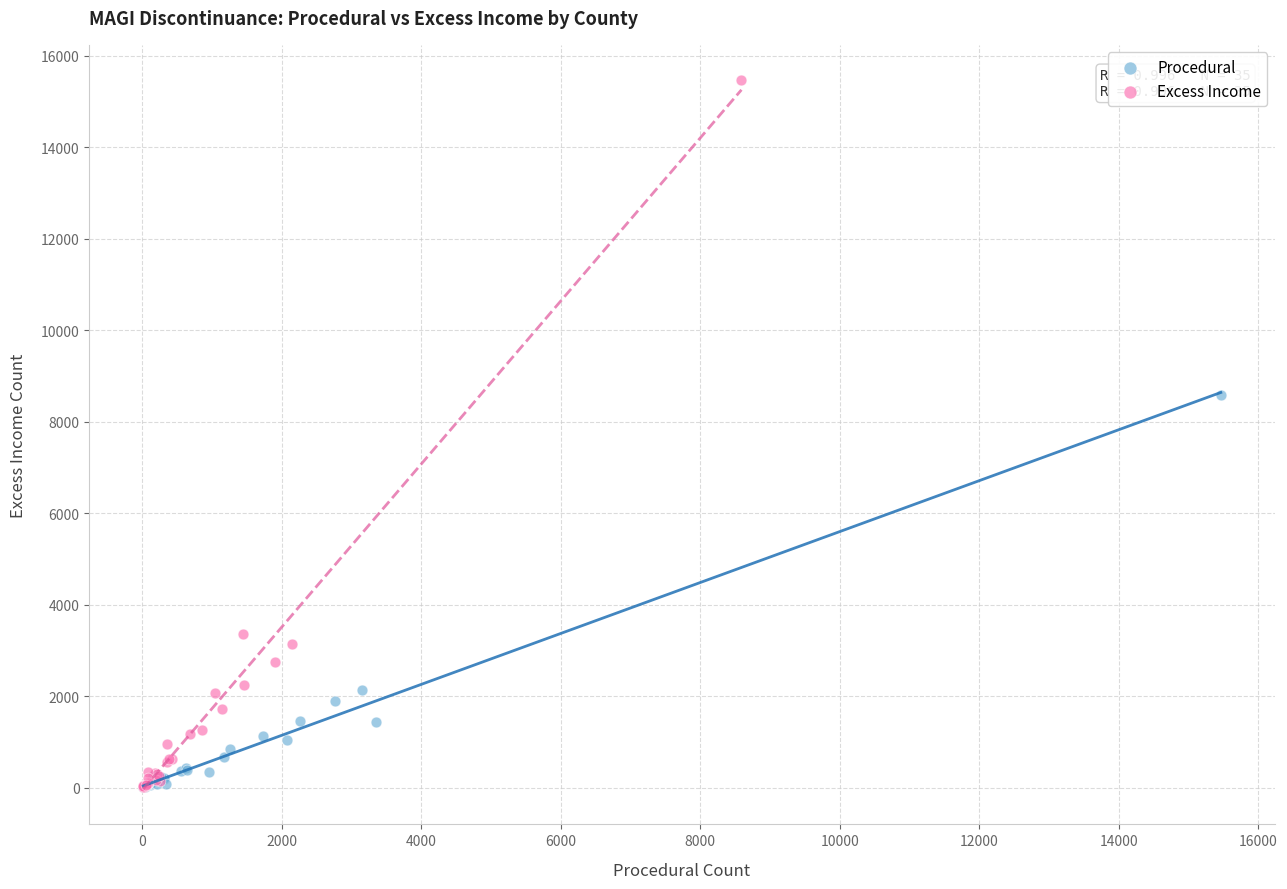

Which series contains the highest Y value?

Excess Income